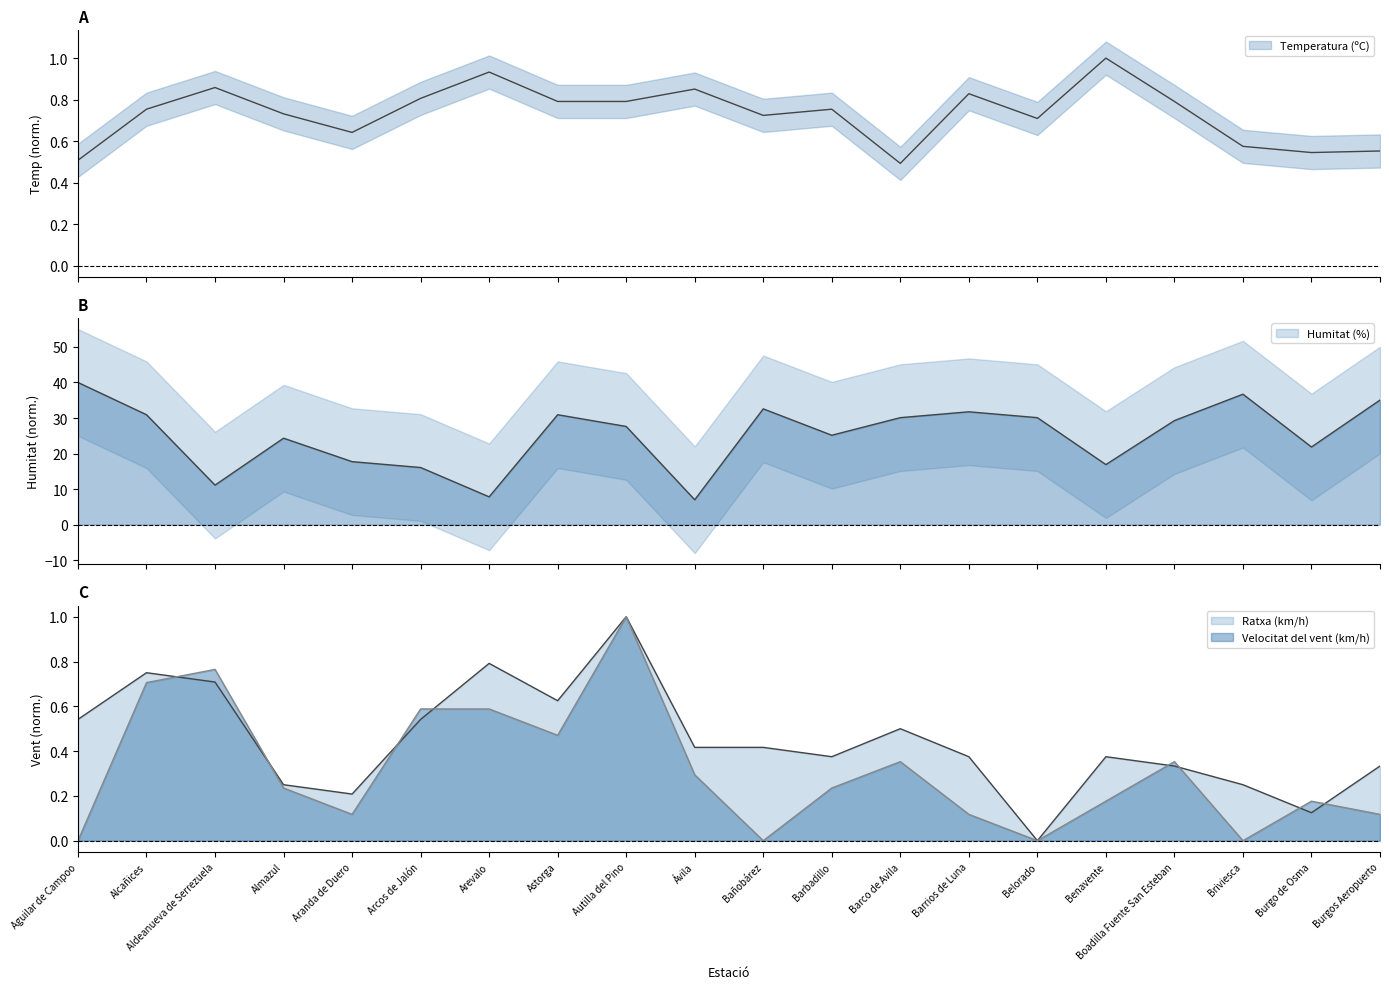

True or false: Velocitat del vent (km/h) and Humitat (%) cross at least once.

False